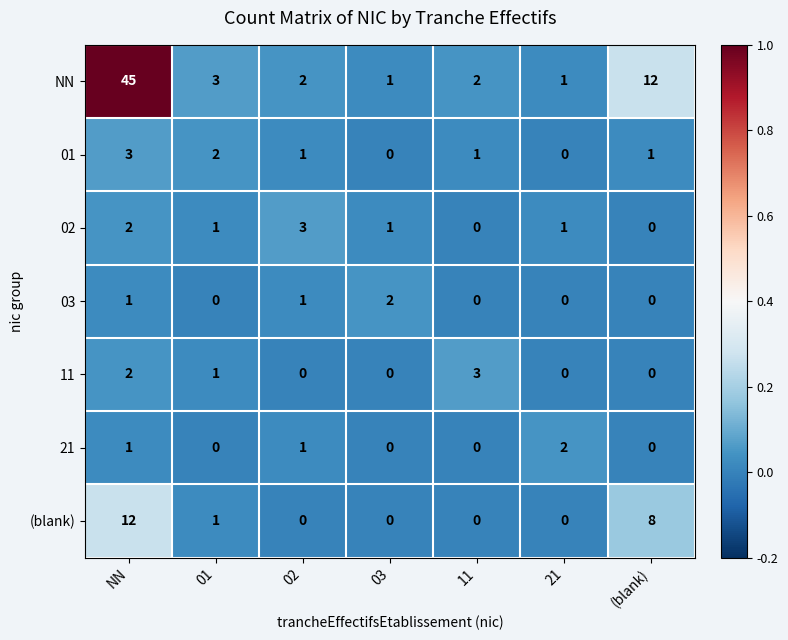

At which category is the sum across all series the highest?

NN